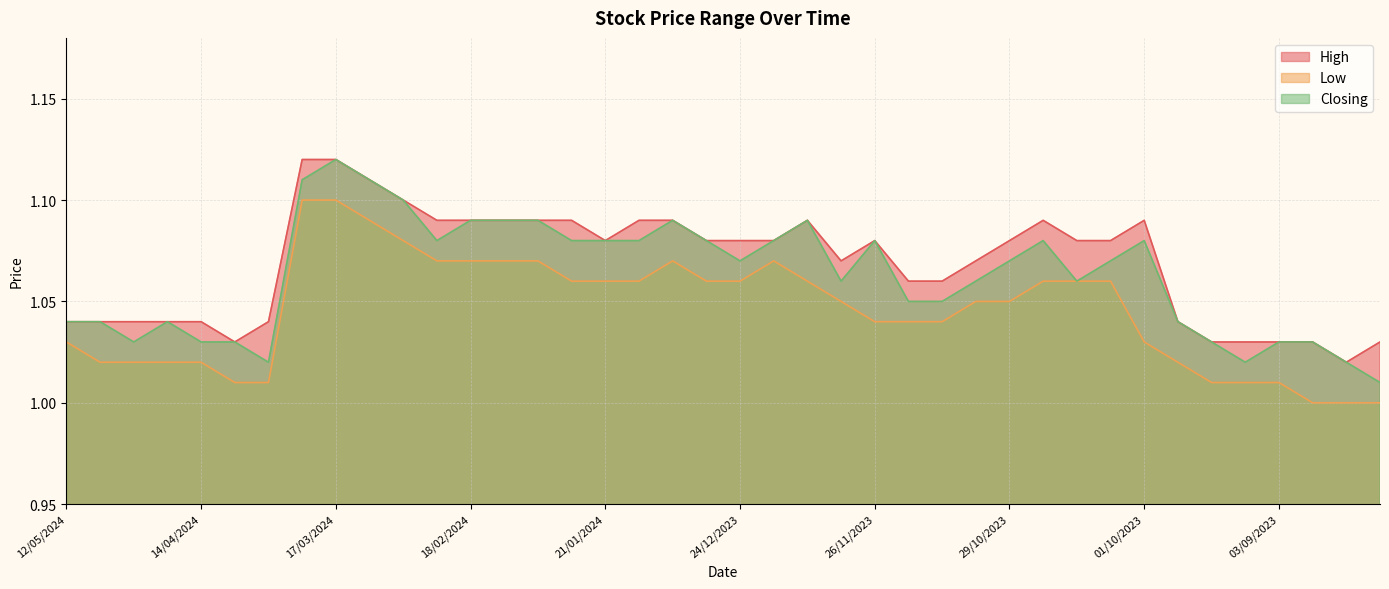

Which series has the largest total across all categories?

High